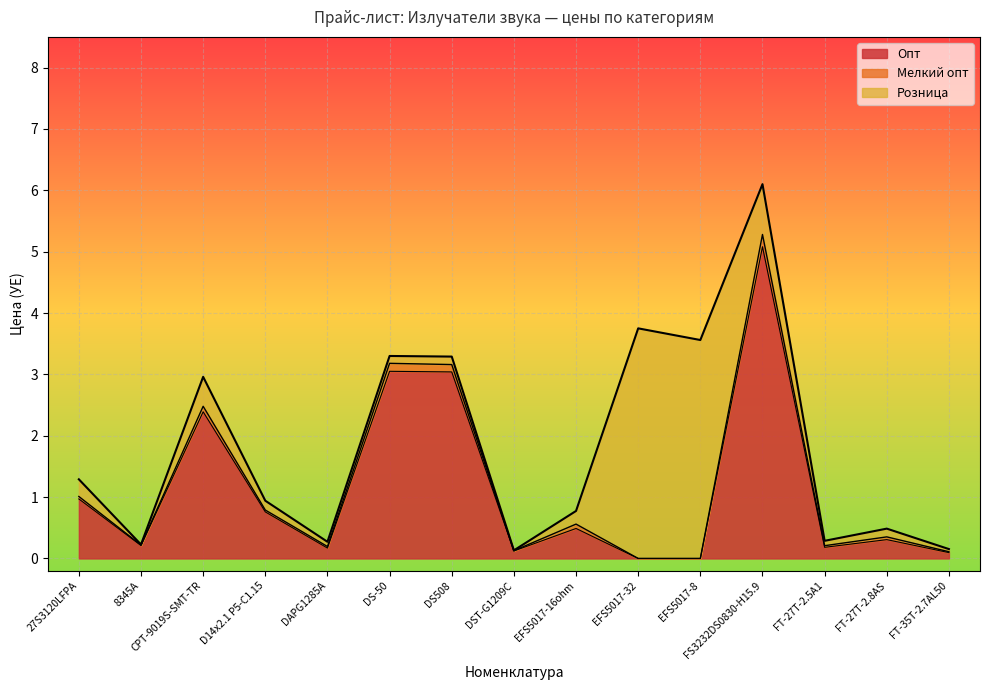

What is the maximum value shown in the chart?

6.1